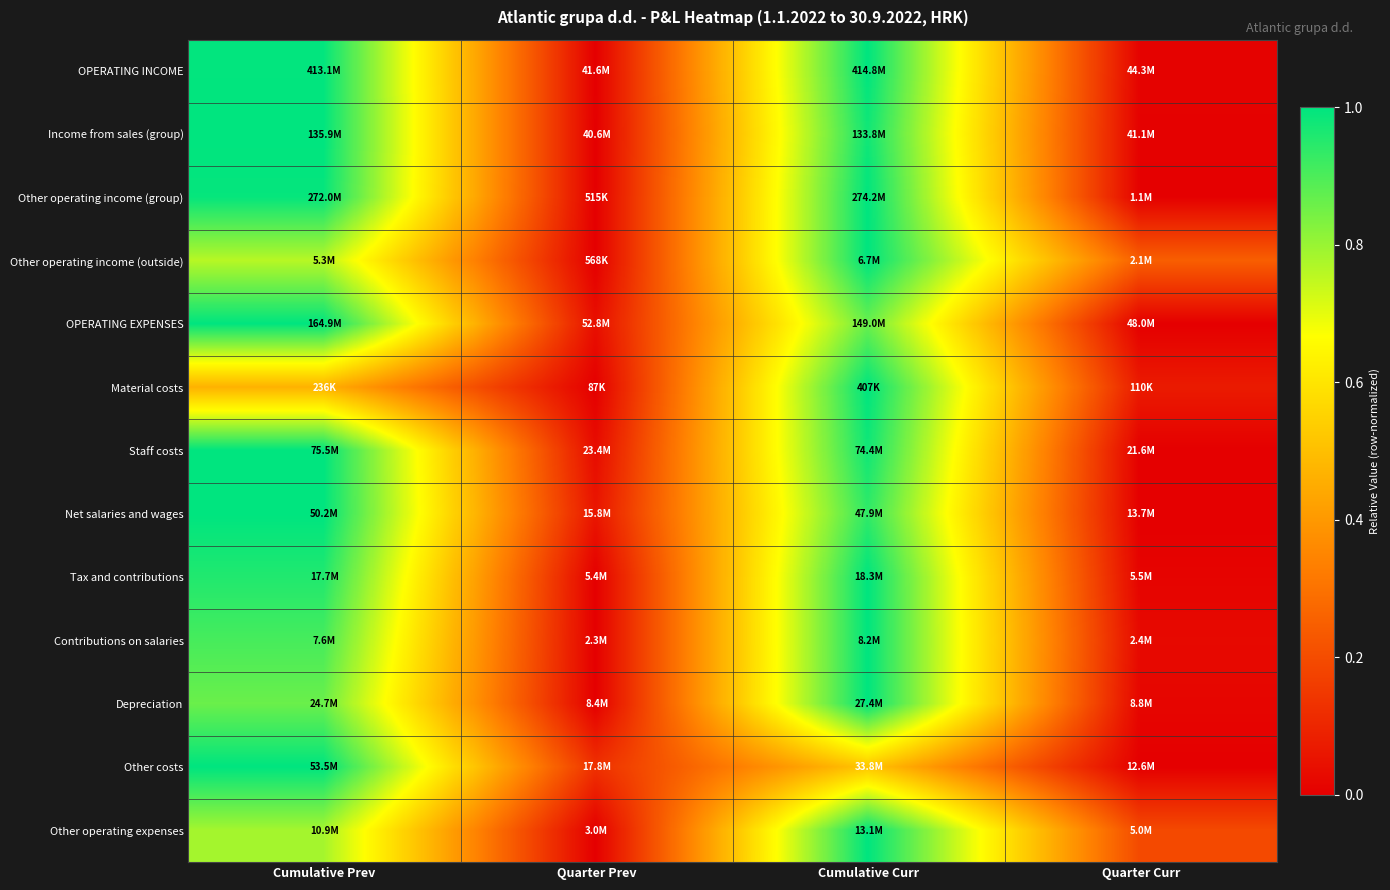

Reading left to right, extract all data points from this chart.

OPERATING INCOME: Cumulative Prev=1.0	Quarter Prev=0.0	Cumulative Curr=1.0	Quarter Curr=0.0
Income from sales (group): Cumulative Prev=1.0	Quarter Prev=0.0	Cumulative Curr=1.0	Quarter Curr=0.0
Other operating income (group): Cumulative Prev=1.0	Quarter Prev=0.0	Cumulative Curr=1.0	Quarter Curr=0.0
Other operating income (outside): Cumulative Prev=0.8	Quarter Prev=0.0	Cumulative Curr=1.0	Quarter Curr=0.2
OPERATING EXPENSES: Cumulative Prev=1.0	Quarter Prev=0.0	Cumulative Curr=0.9	Quarter Curr=0.0
Material costs: Cumulative Prev=0.5	Quarter Prev=0.0	Cumulative Curr=1.0	Quarter Curr=0.1
Staff costs: Cumulative Prev=1.0	Quarter Prev=0.0	Cumulative Curr=1.0	Quarter Curr=0.0
Net salaries and wages: Cumulative Prev=1.0	Quarter Prev=0.1	Cumulative Curr=0.9	Quarter Curr=0.0
Tax and contributions: Cumulative Prev=1.0	Quarter Prev=0.0	Cumulative Curr=1.0	Quarter Curr=0.0
Contributions on salaries: Cumulative Prev=0.9	Quarter Prev=0.0	Cumulative Curr=1.0	Quarter Curr=0.0
Depreciation: Cumulative Prev=0.9	Quarter Prev=0.0	Cumulative Curr=1.0	Quarter Curr=0.0
Other costs: Cumulative Prev=1.0	Quarter Prev=0.1	Cumulative Curr=0.5	Quarter Curr=0.0
Other operating expenses: Cumulative Prev=0.8	Quarter Prev=0.0	Cumulative Curr=1.0	Quarter Curr=0.2